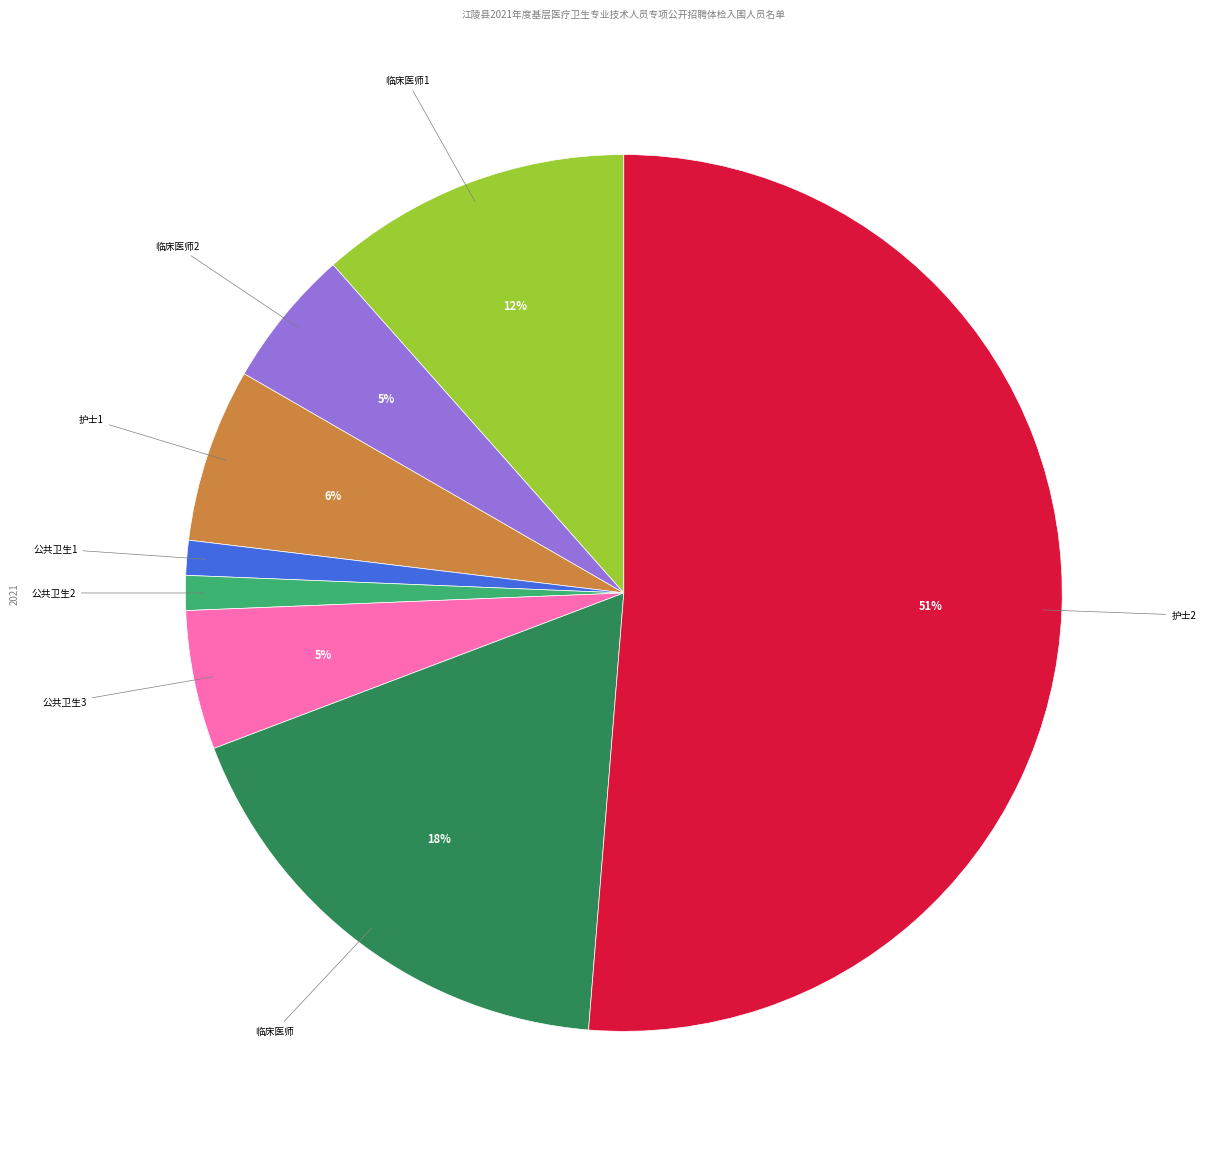

Is there any slice that represents more than half of the pie?

Yes